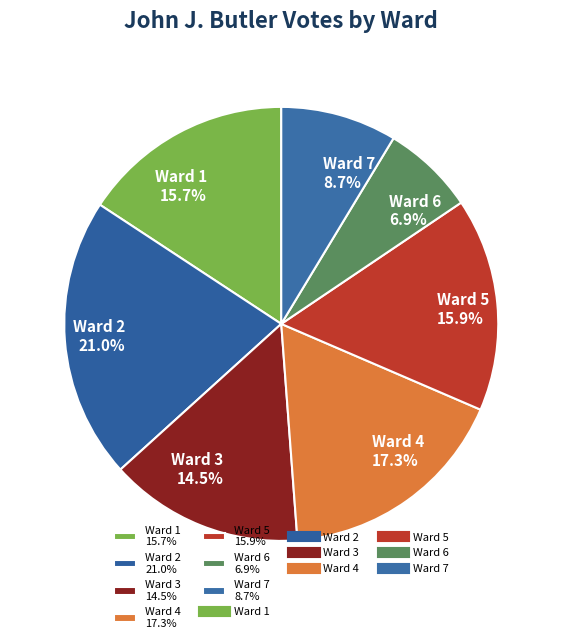

To the nearest percent, what percentage of the pie is Ward 5?

16%